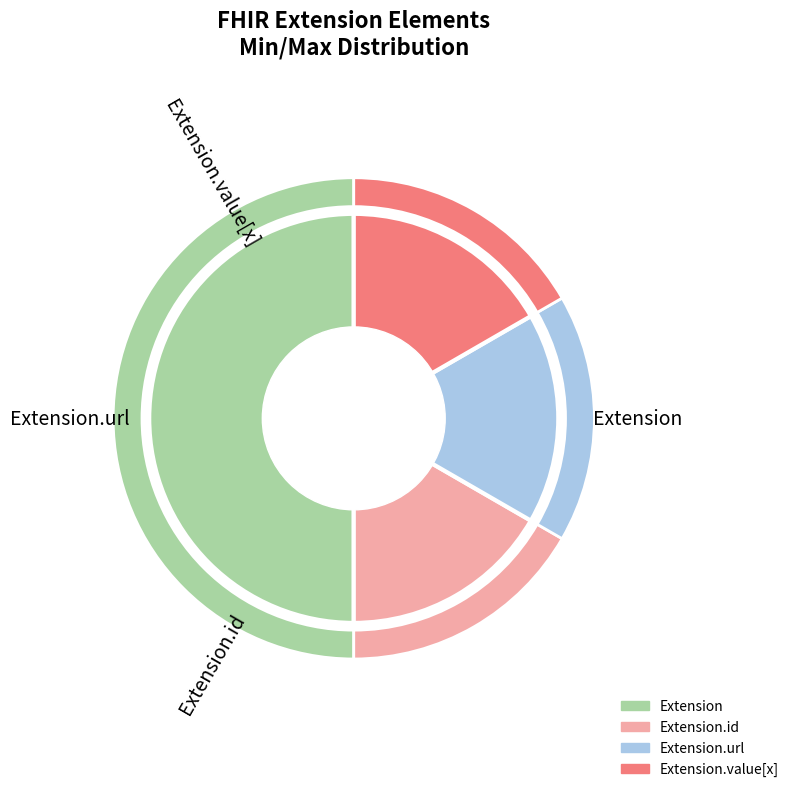

How many segments does this pie chart have?

5